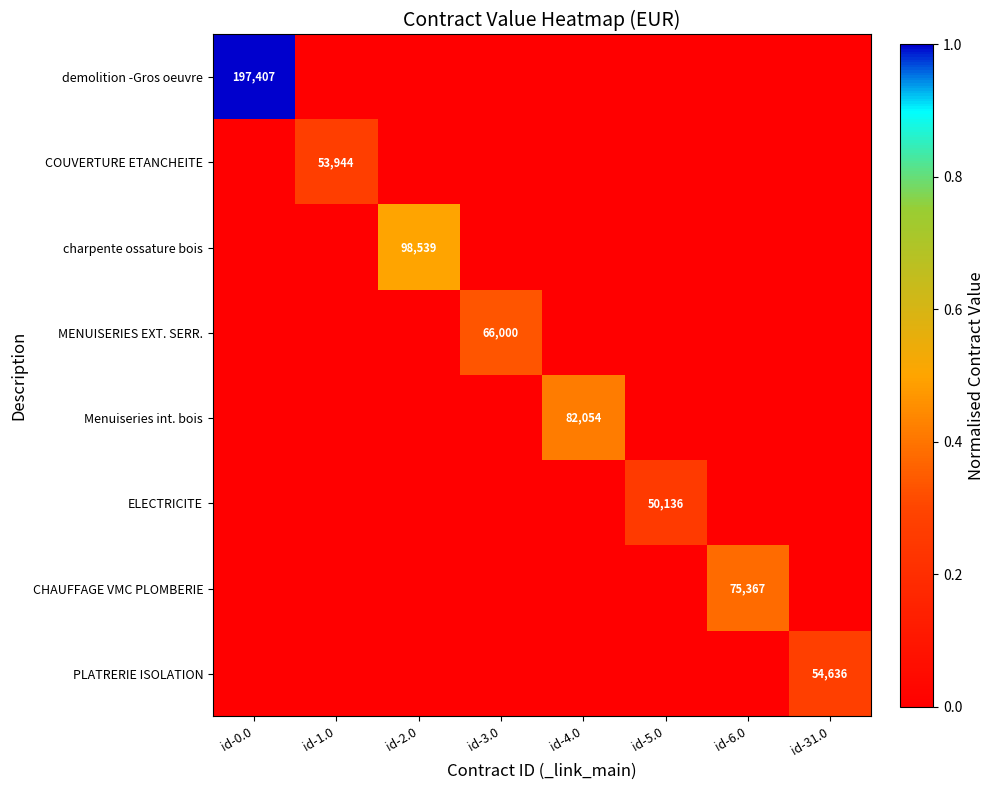

Is it true that charpente ossature bois equals 144076 at id-2.0?

False